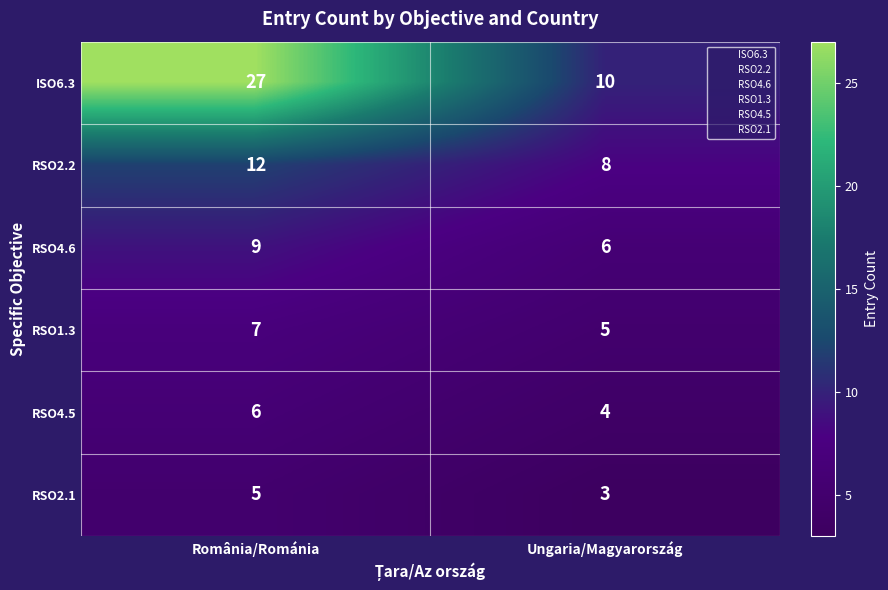

What is the difference between the highest and lowest values at Ungaria/Magyarország?

7